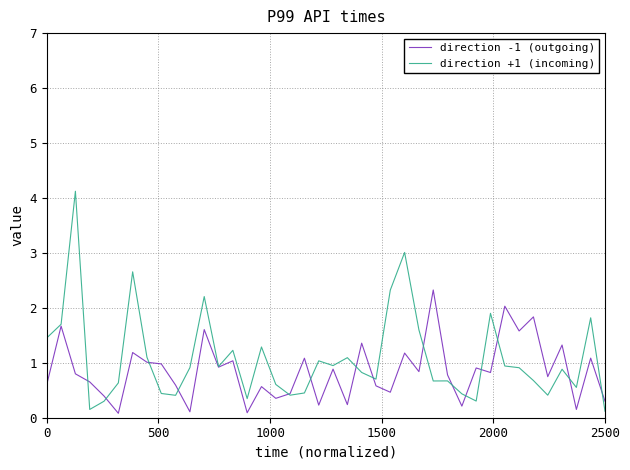

What is the difference between the second highest and minimum values in the direction -1 (outgoing) series?

1.9